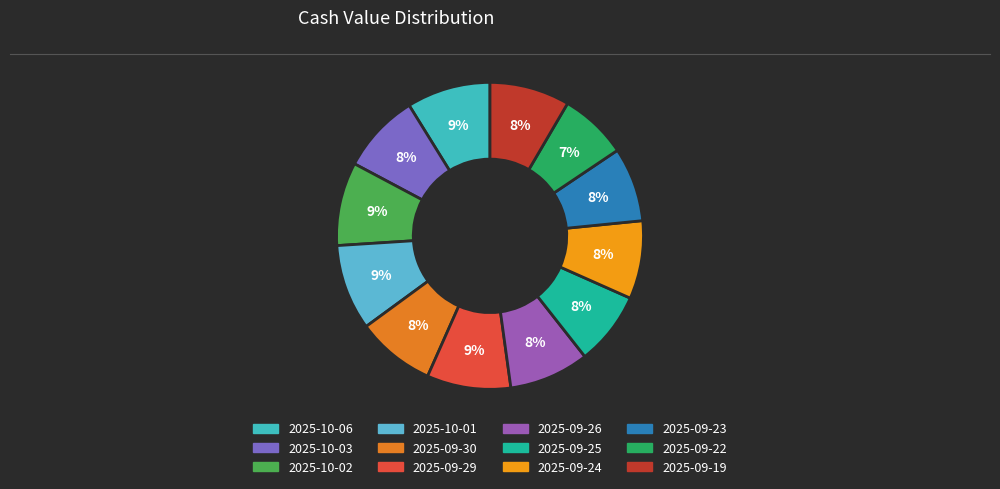

What is the largest slice in the pie chart?

2025-10-01